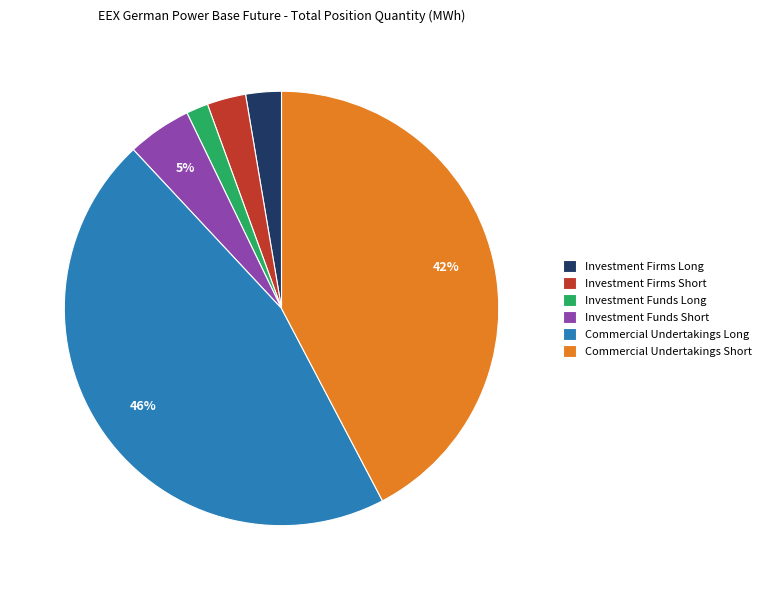

Do Investment Funds Short and Commercial Undertakings Long together represent more than half of the pie?

Yes